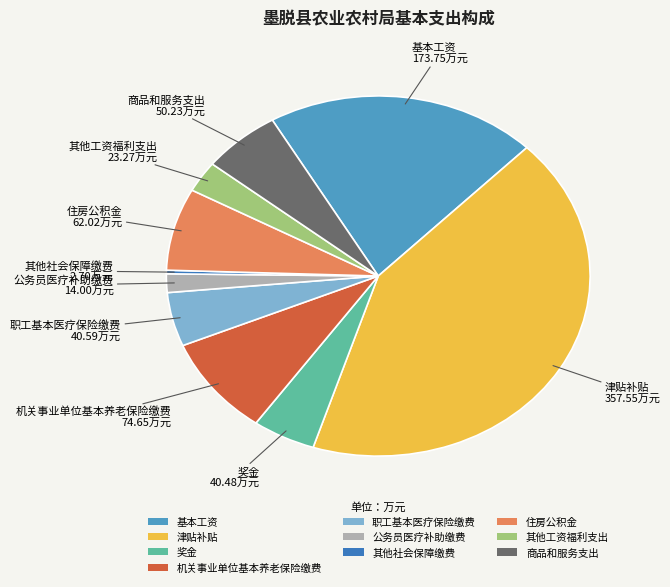

Is there any slice that represents more than half of the pie?

No